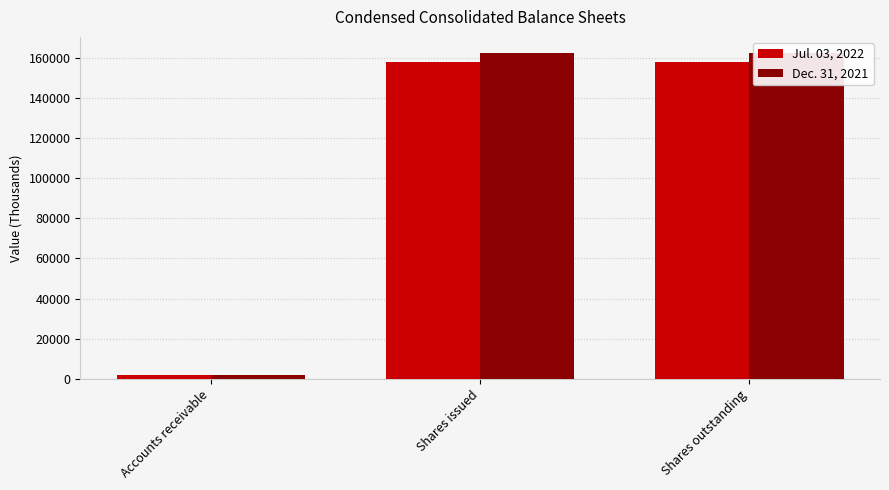

At Shares issued, list the series in order from largest to smallest.

Dec. 31, 2021, Jul. 03, 2022